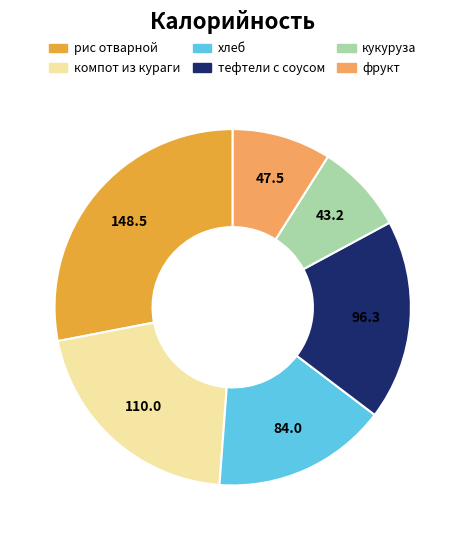

Rank the categories by value from highest to lowest.

рис отварной, компот из кураги, тефтели с соусом, хлеб, фрукт, кукуруза